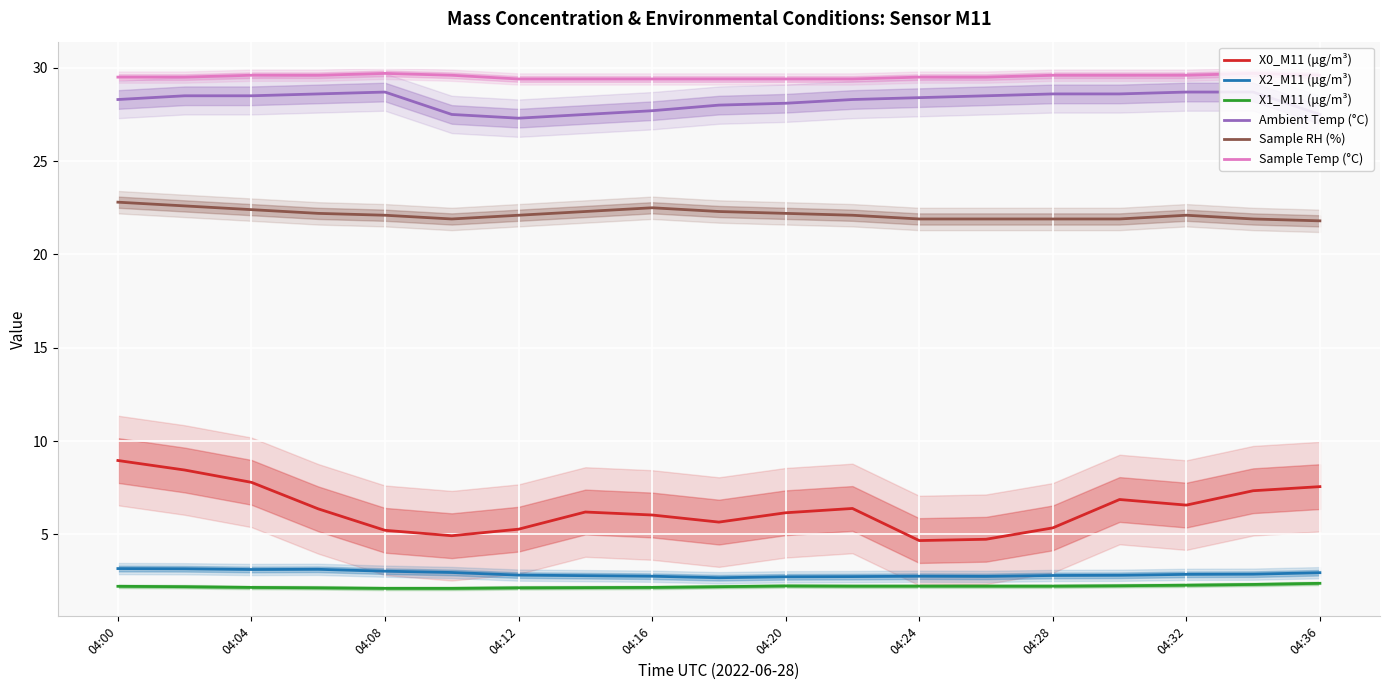

What value does the Sample RH (%) series have at 15?

21.9